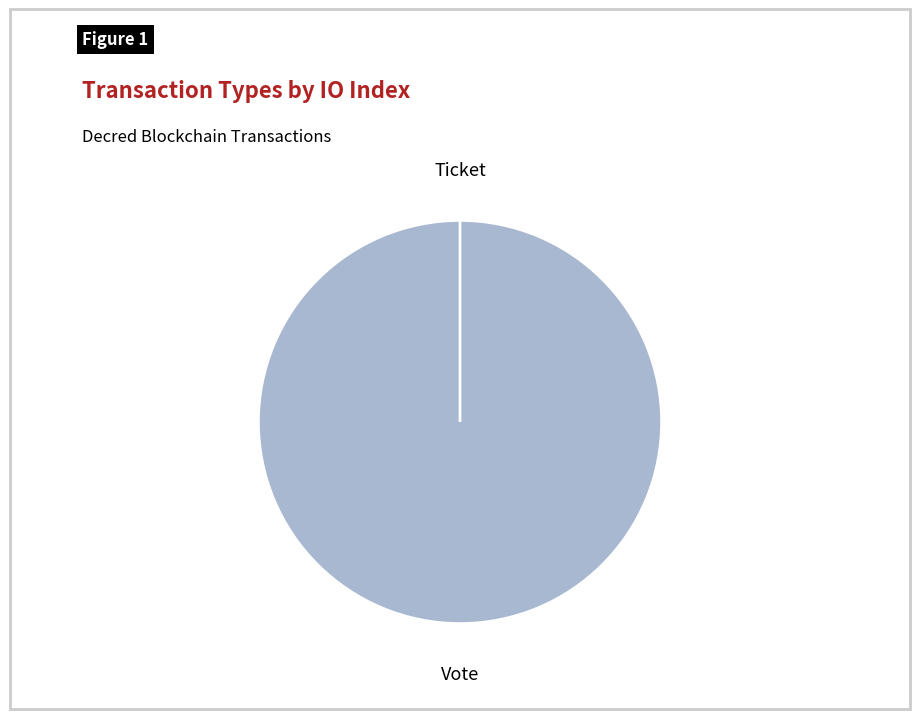

What is the smallest slice in the pie chart?

Ticket